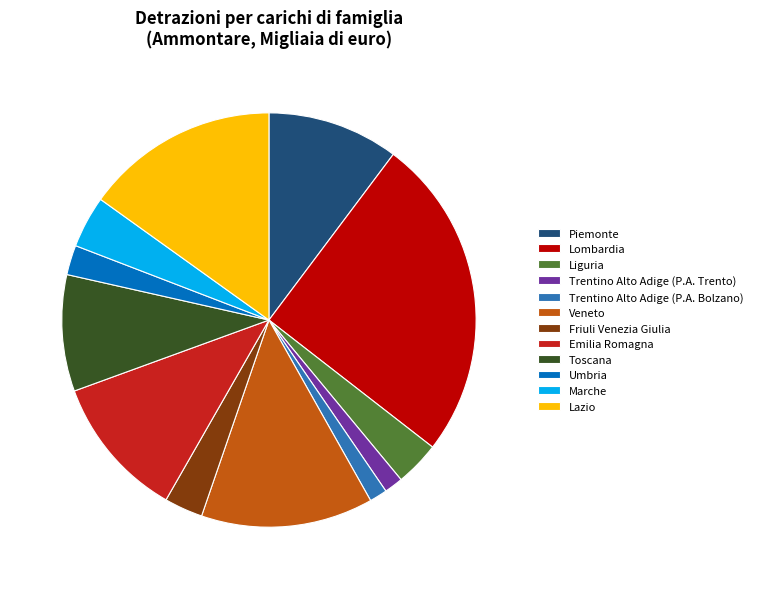

Is Veneto the majority of the pie?

No